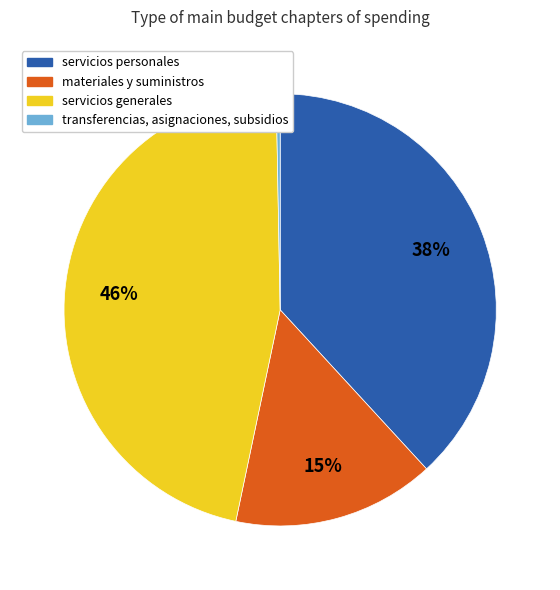

Which has a higher value, servicios personales or materiales y suministros?

servicios personales